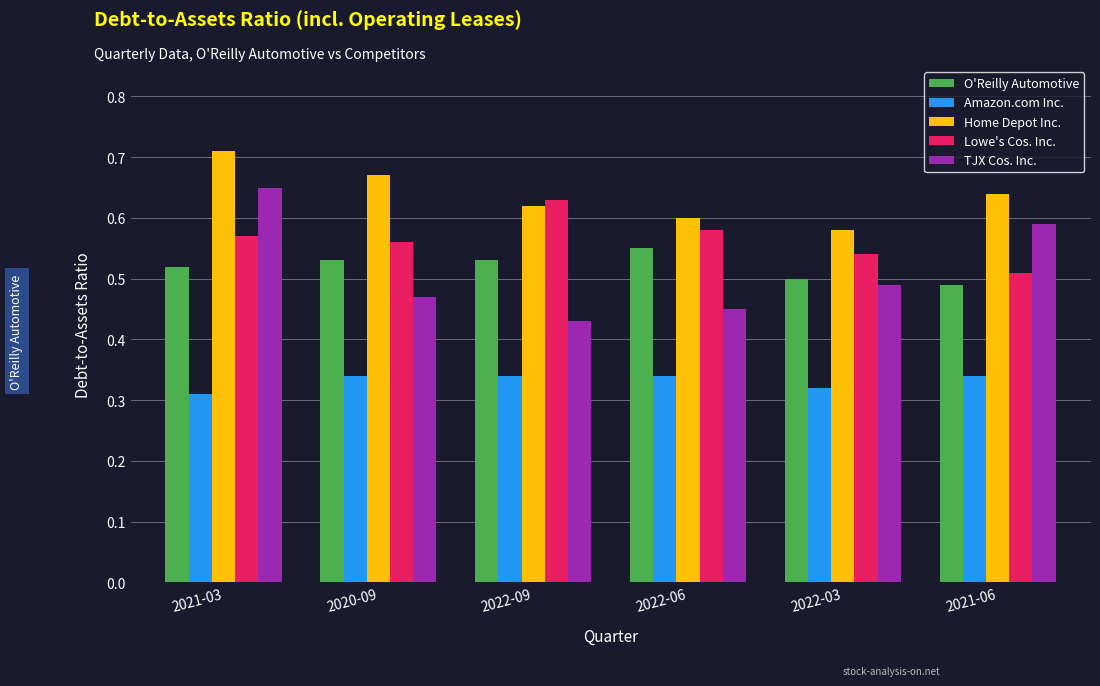

What is the sum of the TJX Cos. Inc. values at 2022-03 and 2021-03?

1.1